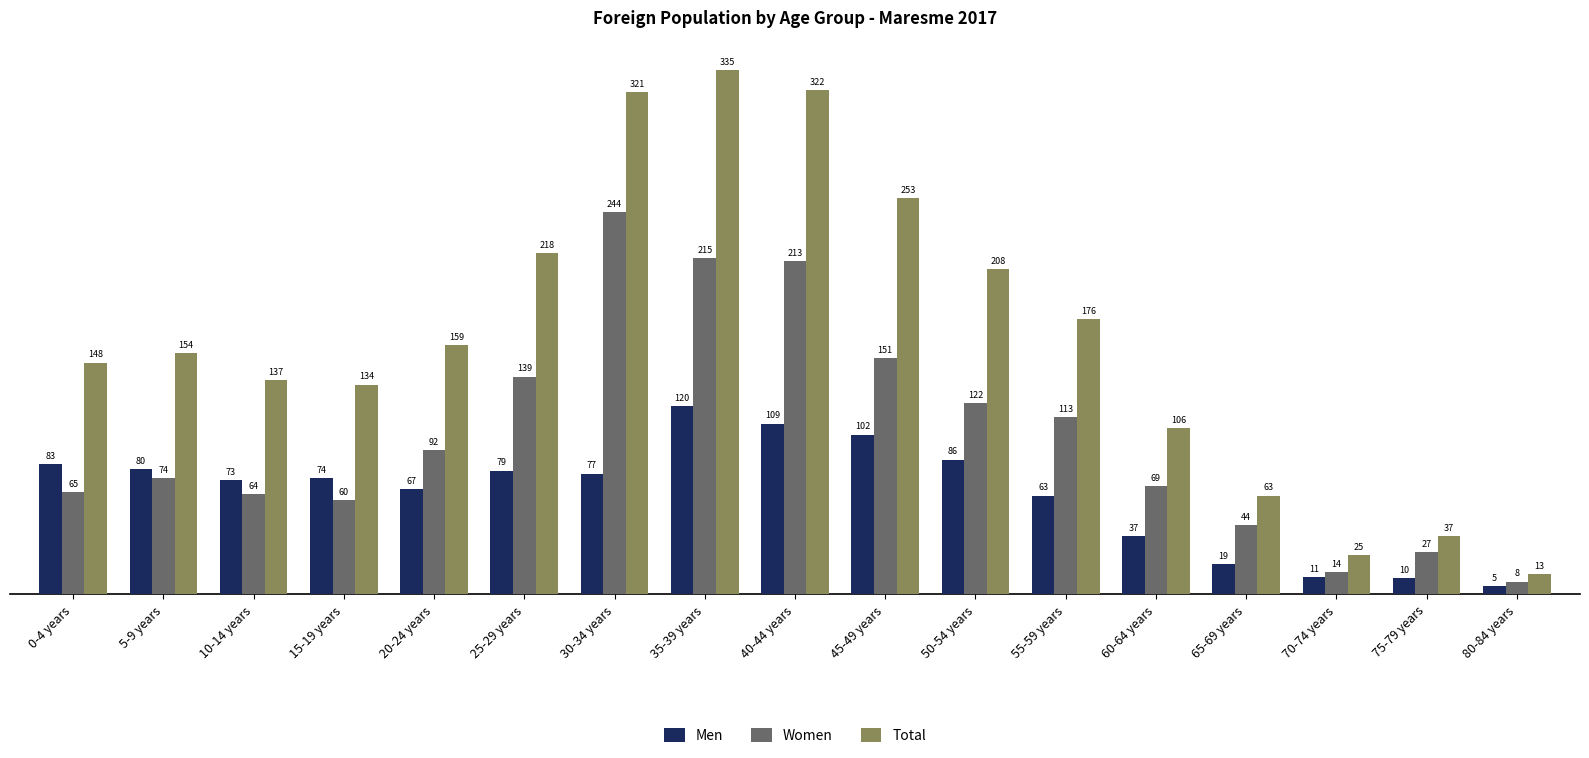

How many bars are there in each group?

3